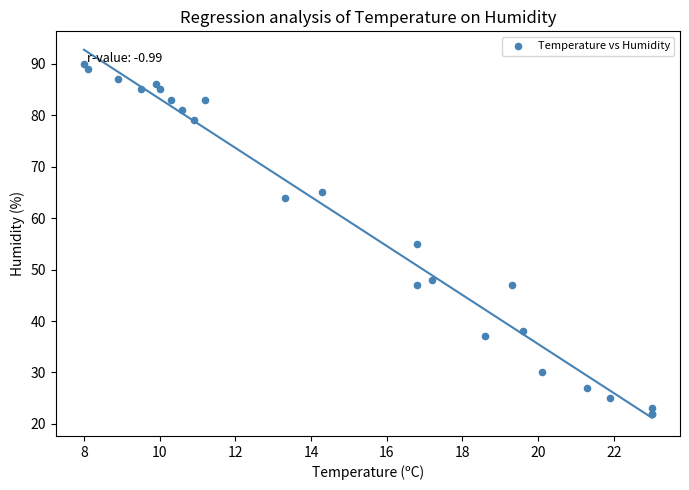

What Y value in the scatter plot is closest to 56?

55